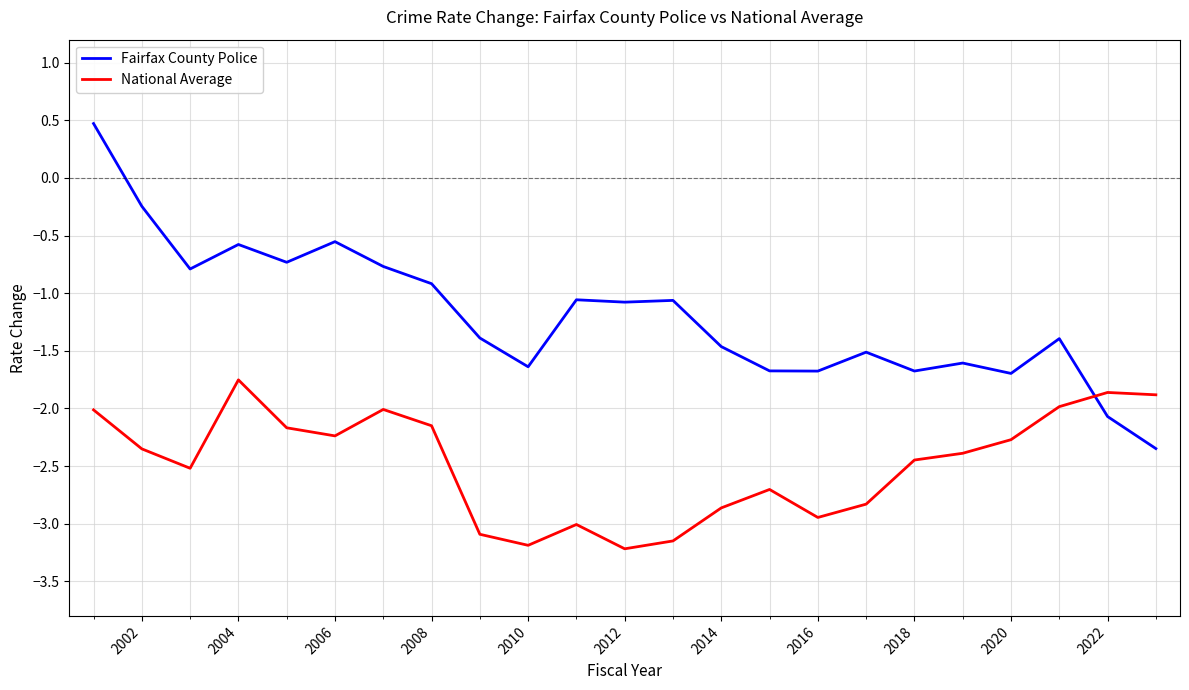

Which series has the widest spread of values?

Fairfax County Police